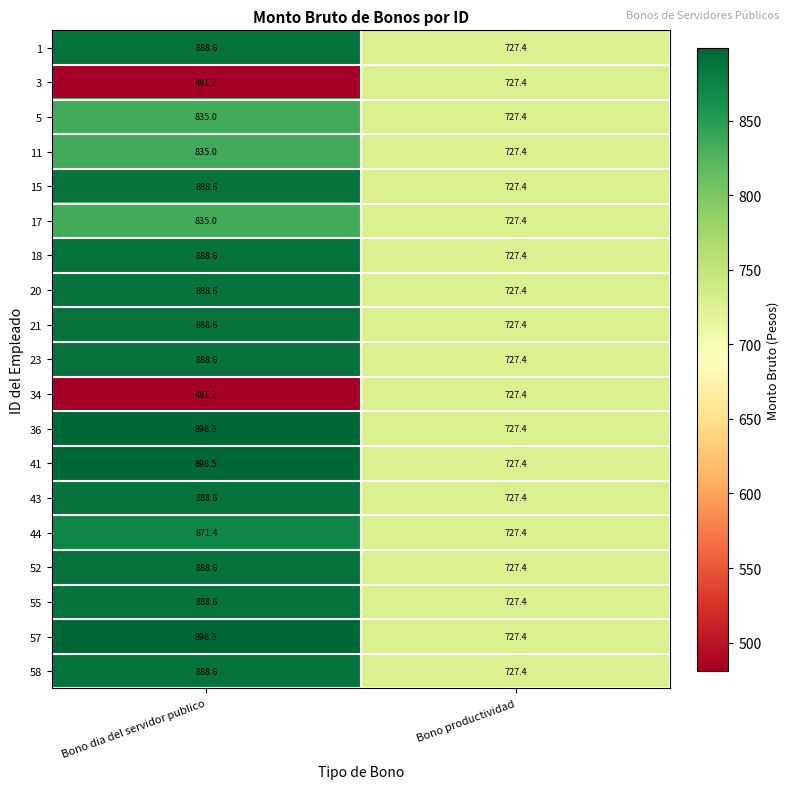

What is the total value across all series at Bono dia del servidor publico?

15920.3